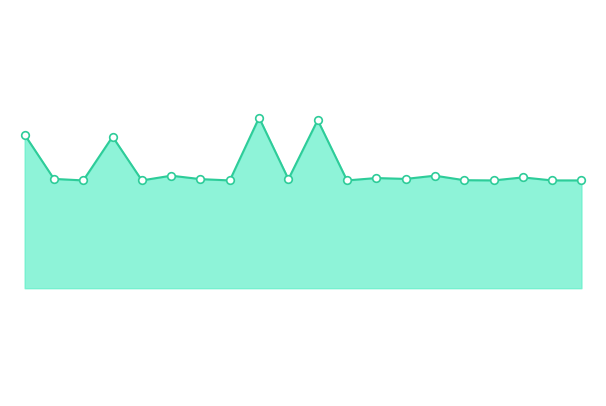

Does the chart have visible grid lines?

No